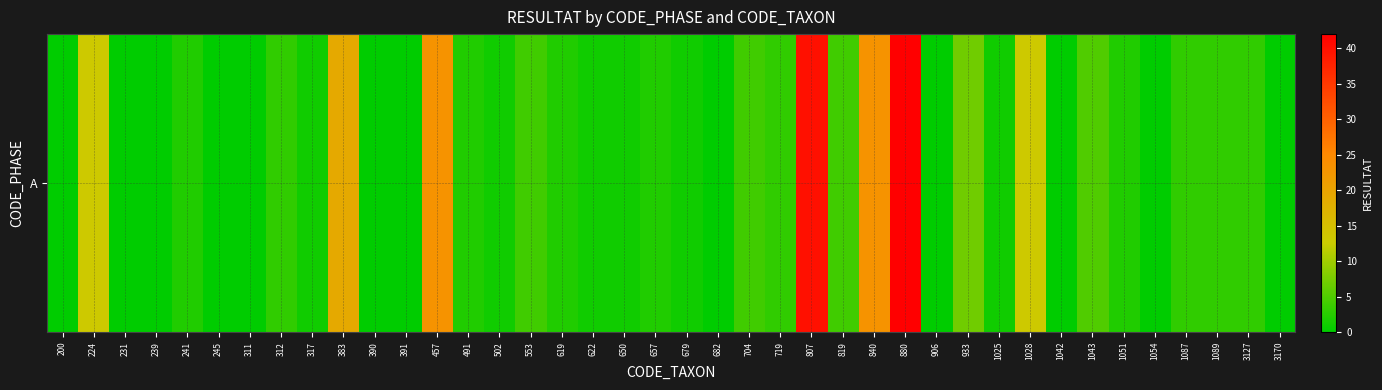

At which label does the data first exceed 2?

224